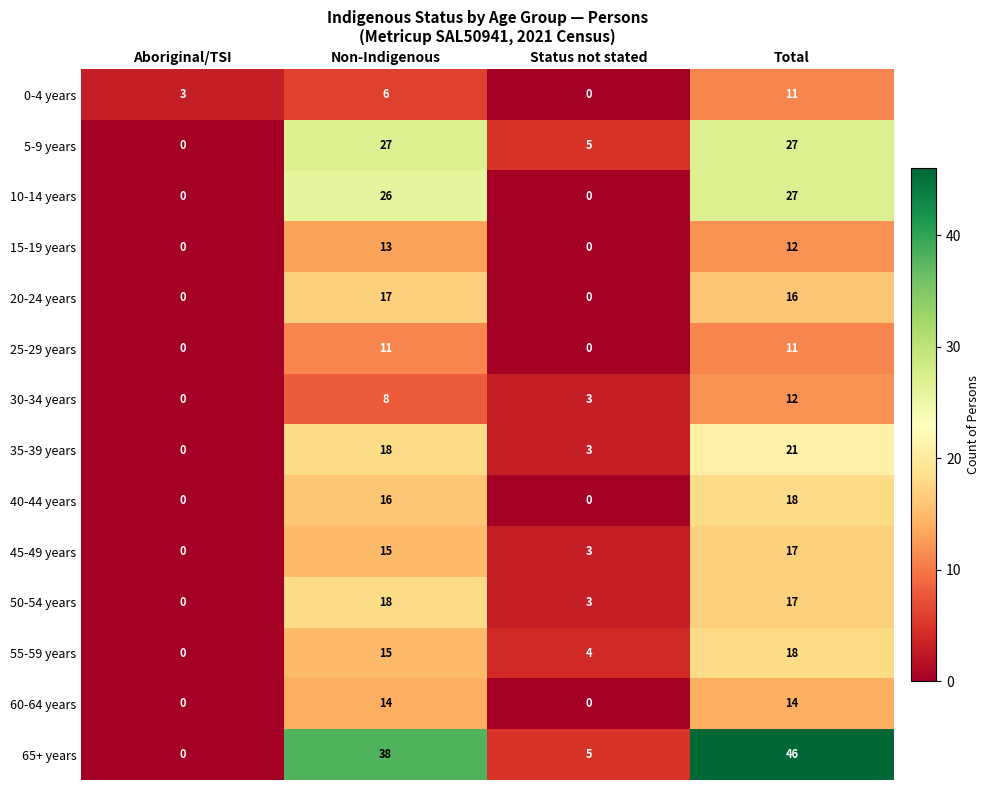

What is the approximate value of 0-4 years at Aboriginal/TSI?

3